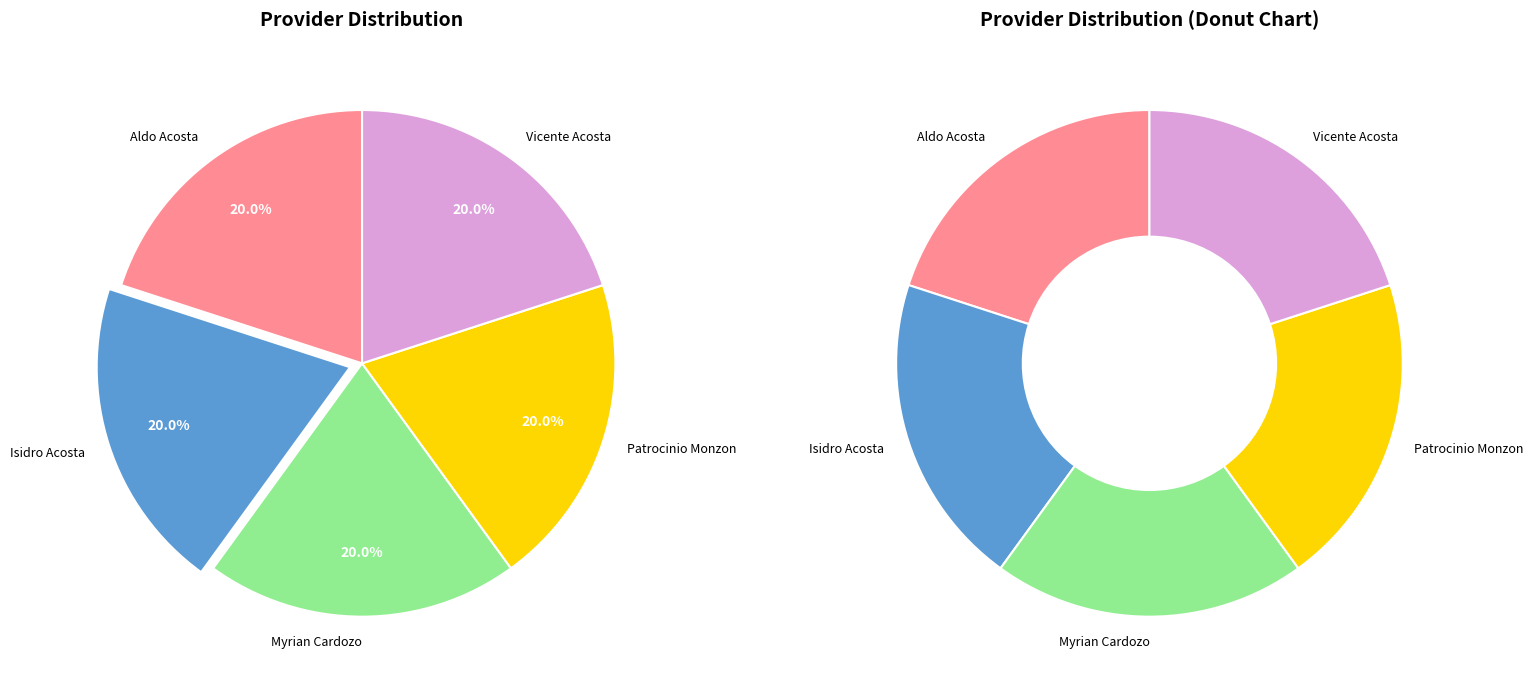

Is it true that patrocinio-monzon-nunez is 20% of the pie?

True